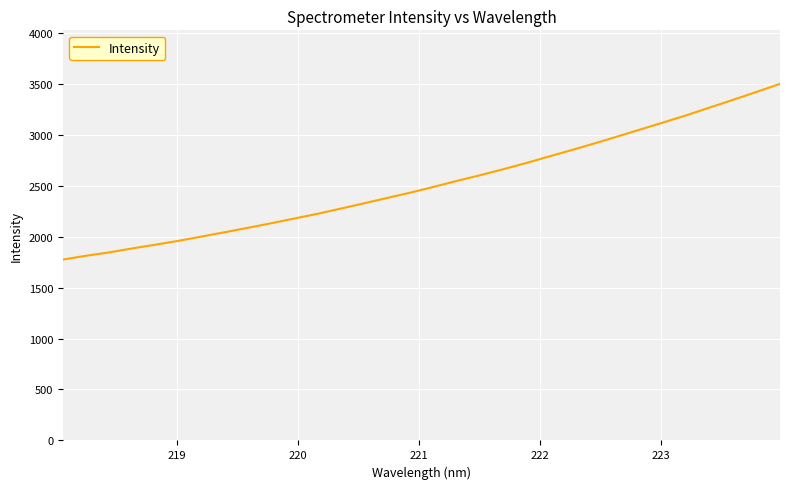

What is the difference between the maximum and minimum values?

1723.9